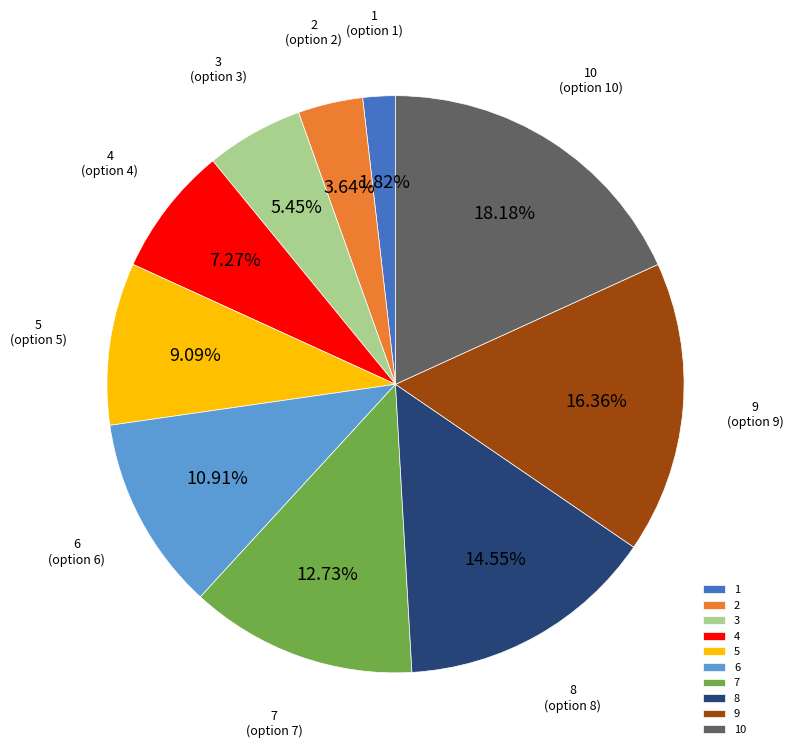

What percentage is the 3 slice, to the nearest percent?

5%